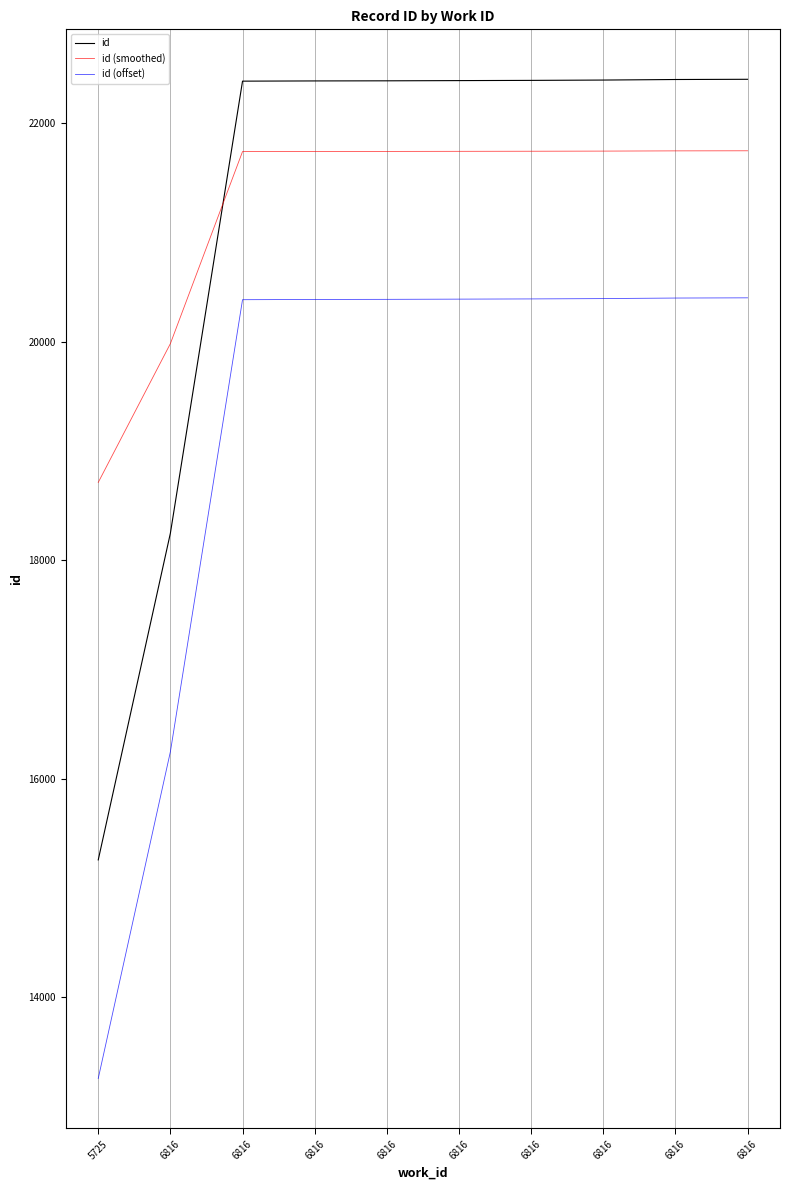

Does the chart have visible grid lines?

Yes